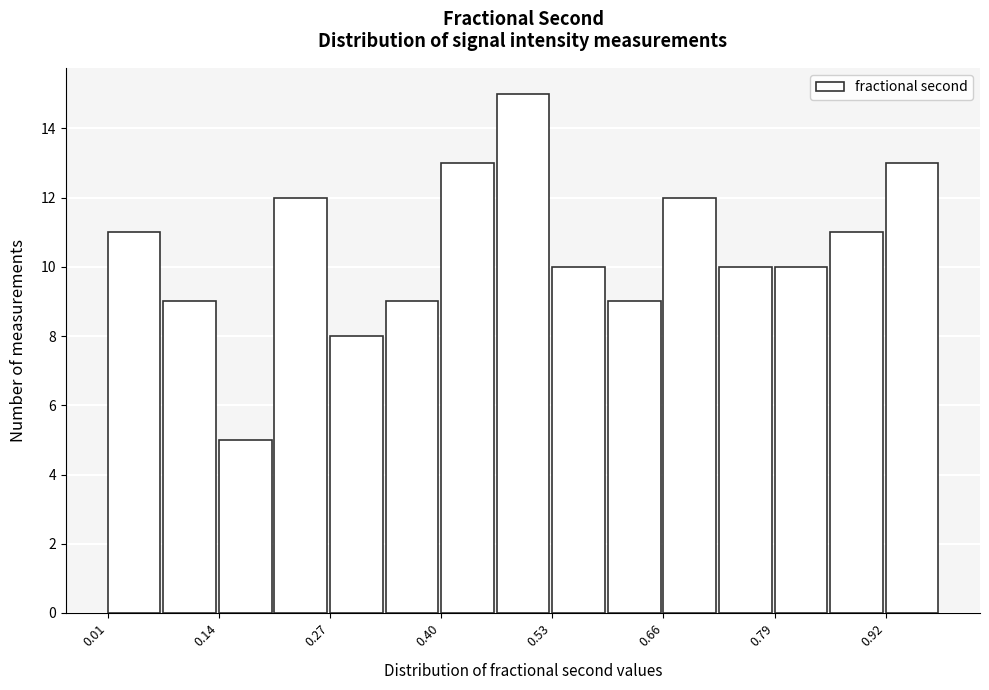

Read against the x-axis, roughly where is the centre of the tallest bar?

0.50